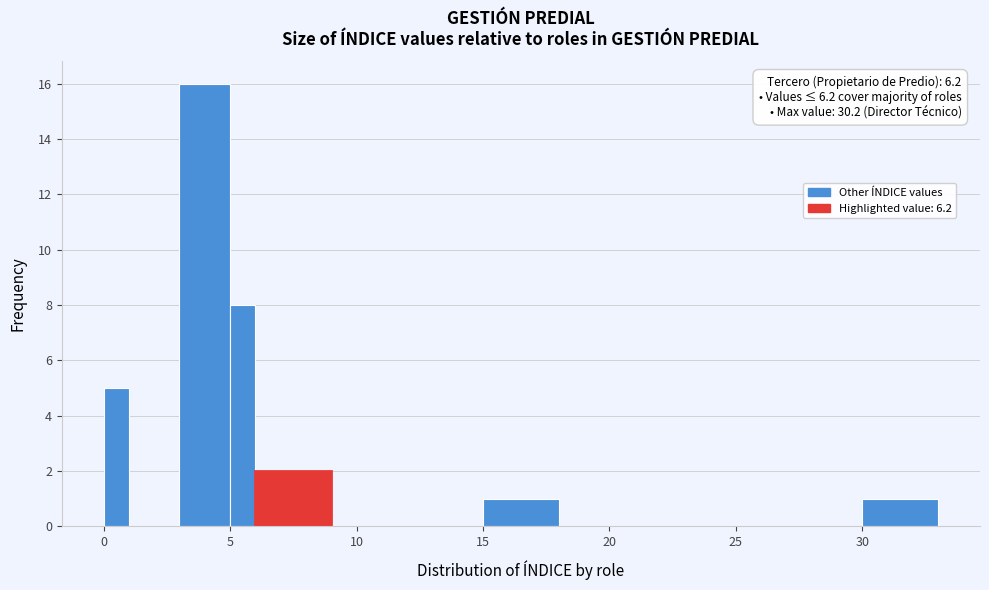

Around what value on the x-axis is the tallest bar? Give the approximate position of its centre, as read against the axis.

4.0